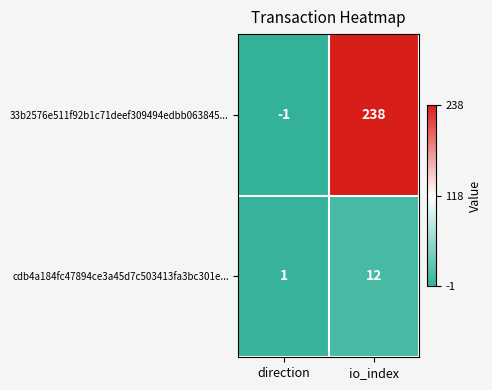

How many distinct data groups are displayed?

2